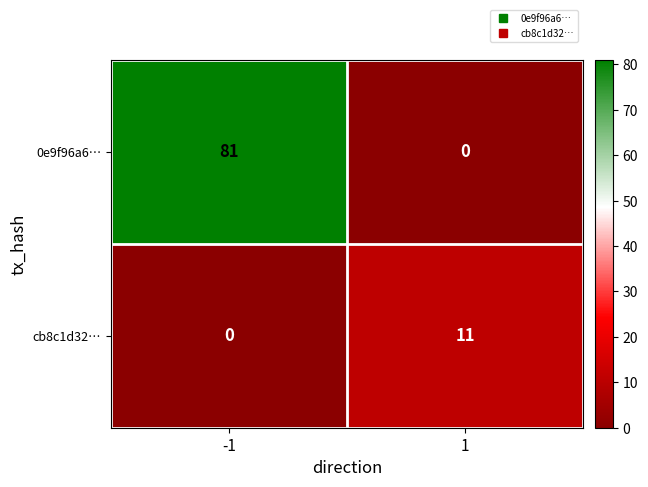

What is the sum of all 0e9f96a6… values?

81